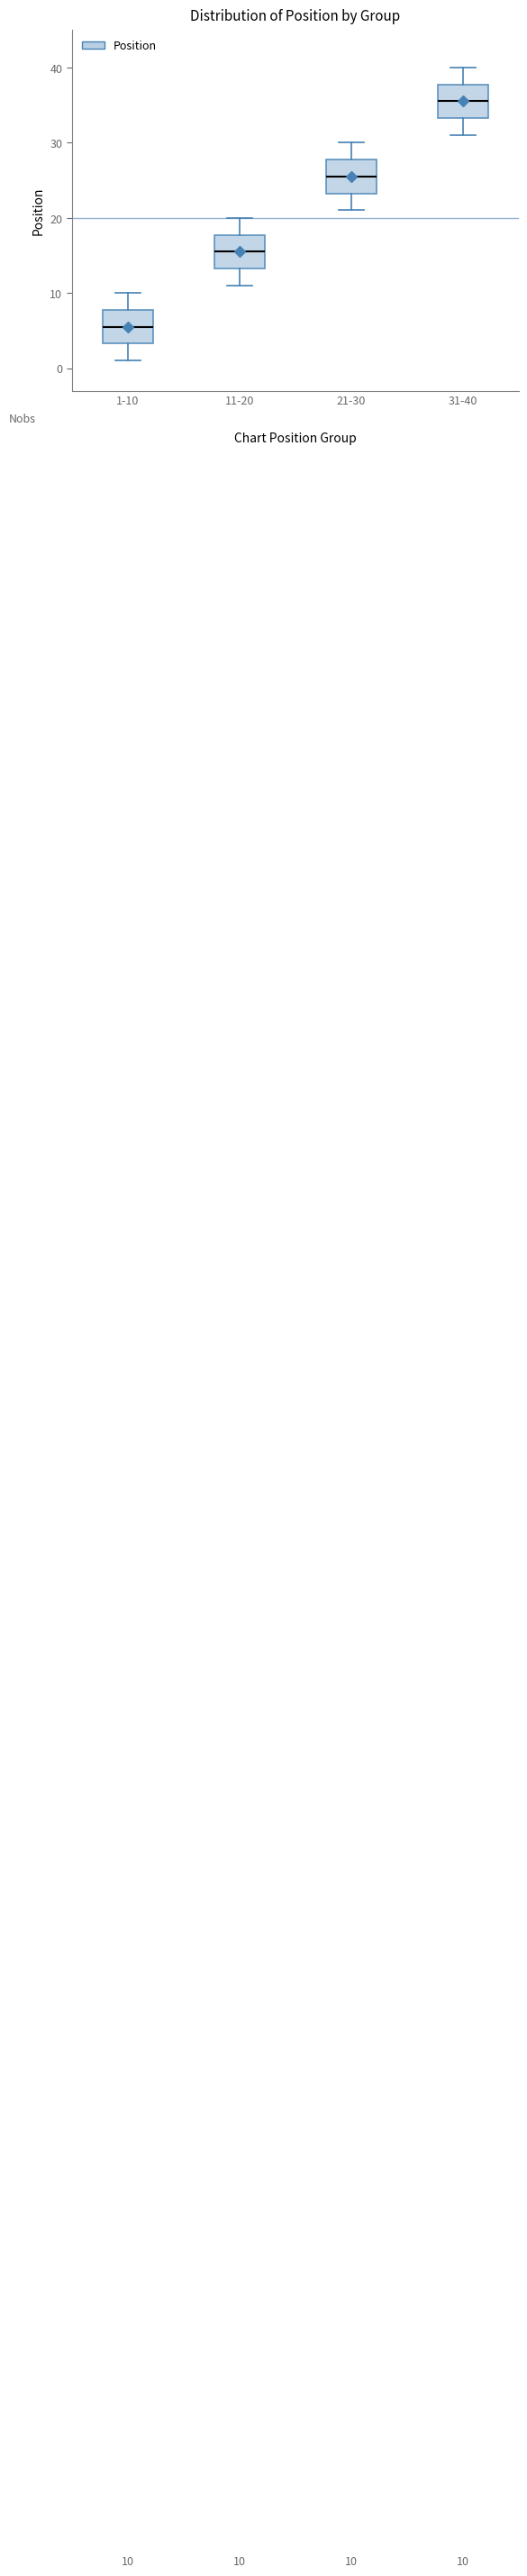

Which box has the lowest median line?

1-10